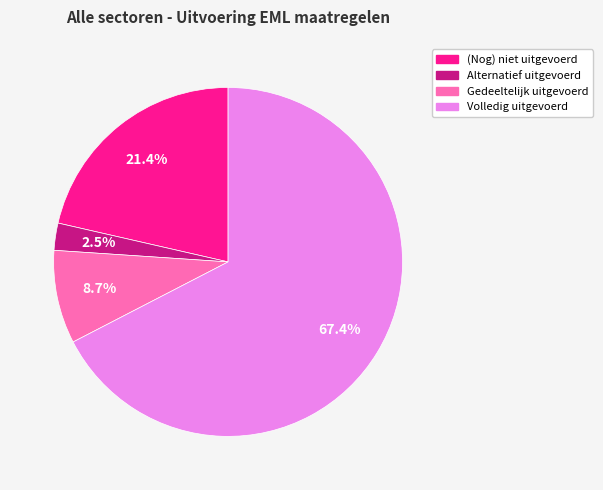

Approximately how many times larger is the value at (Nog) niet uitgevoerd compared to Gedeeltelijk uitgevoerd?

2.5